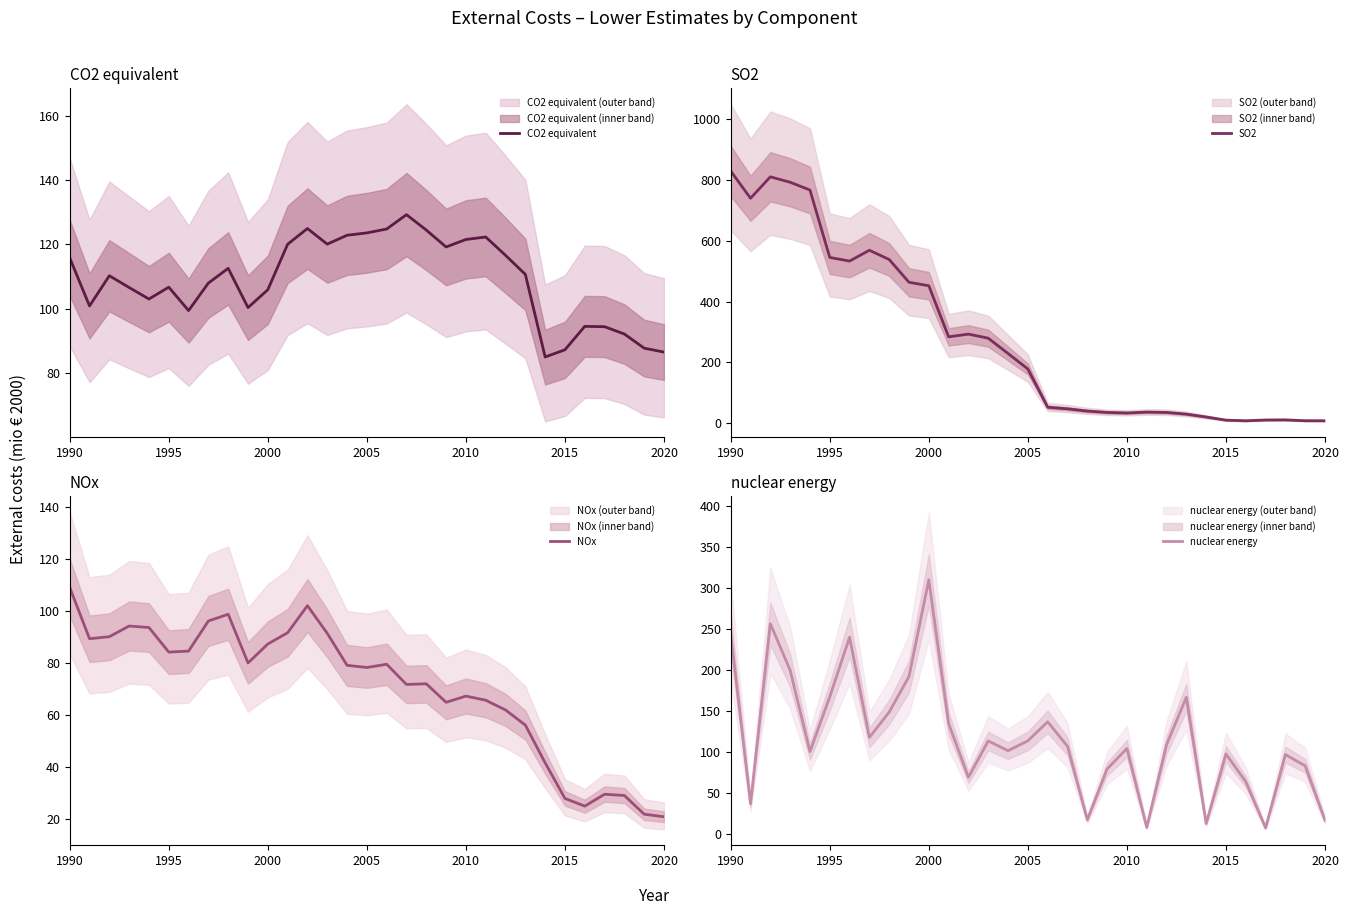

What is the difference between the maximum and minimum values in the NOx series?

88.1